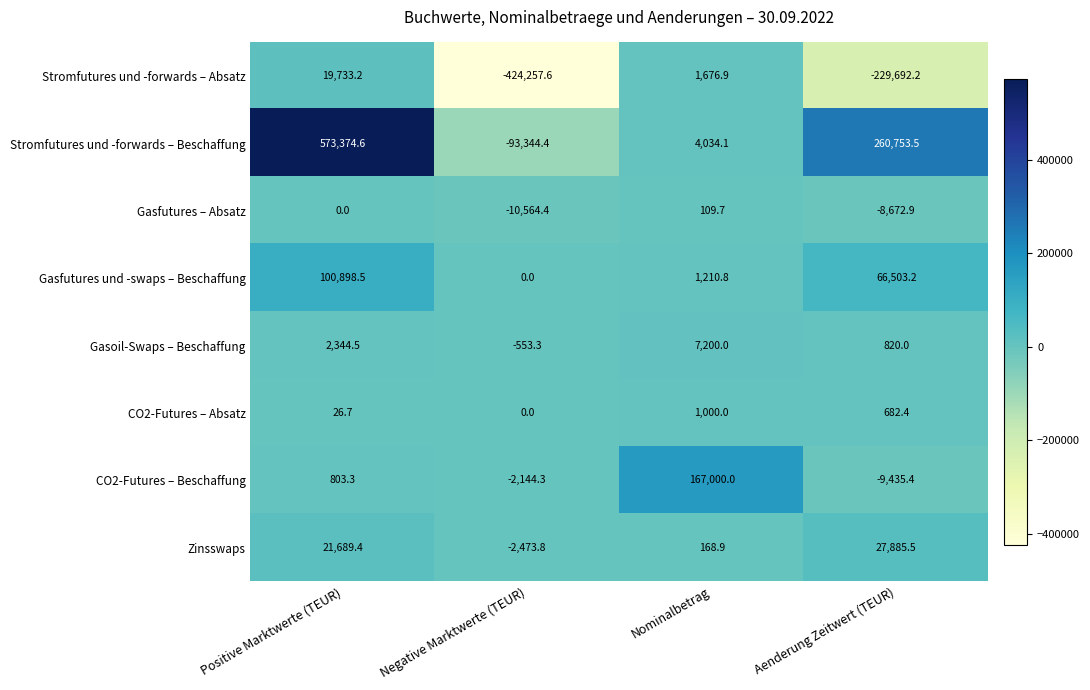

How many positive values does the CO2-Futures – Beschaffung series have?

2